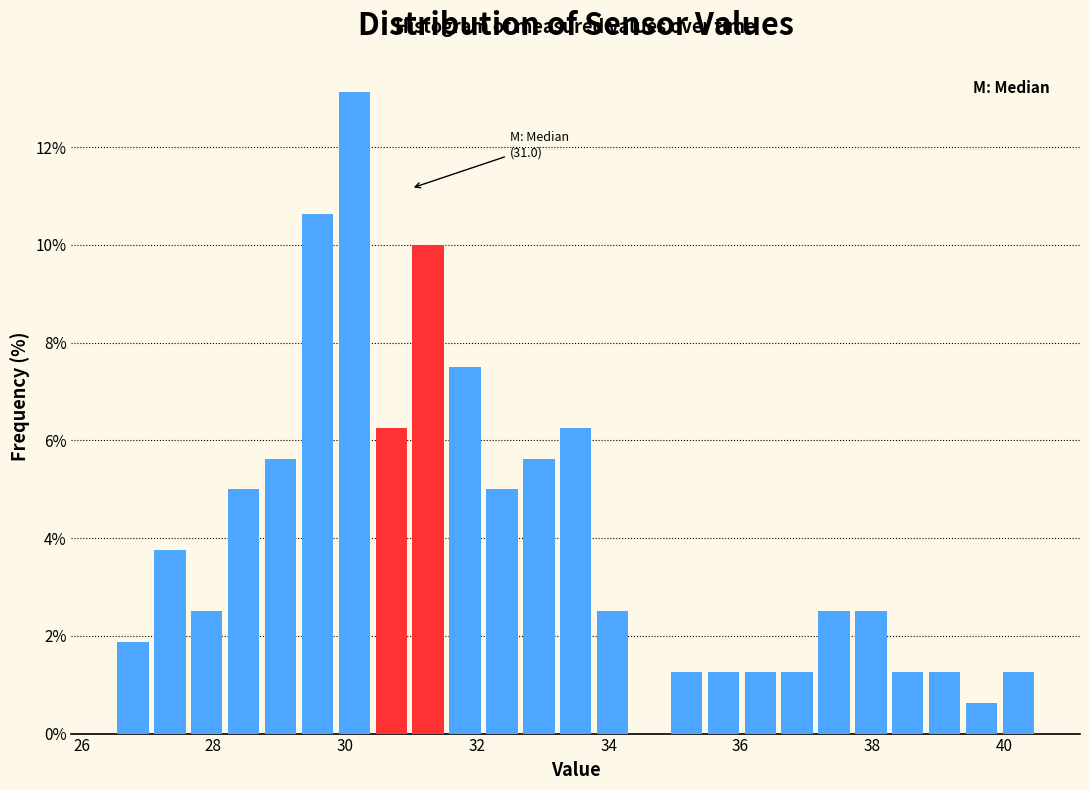

Around what value on the x-axis is the tallest bar? Give the approximate position of its centre, as read against the axis.

30.2